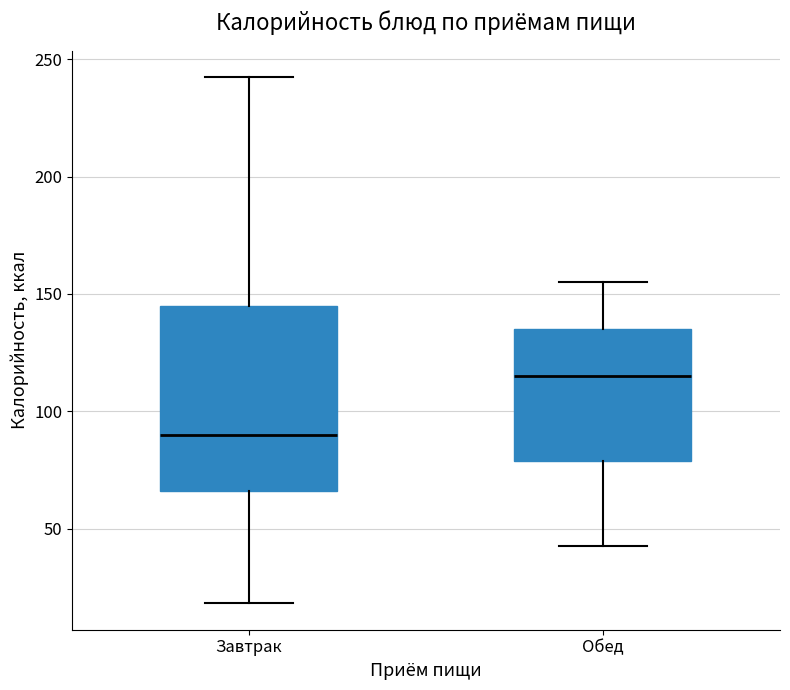

Reading left to right, read every box against the y-axis: the position of its median line, the range the box covers, and the ends of its whiskers. The values are not printed on the chart, so give them approximately, as read against the axis.

Завтрак: median 90, box 65 to 145, whiskers 20 to 240
Обед: median 115, box 80 to 135, whiskers 45 to 155